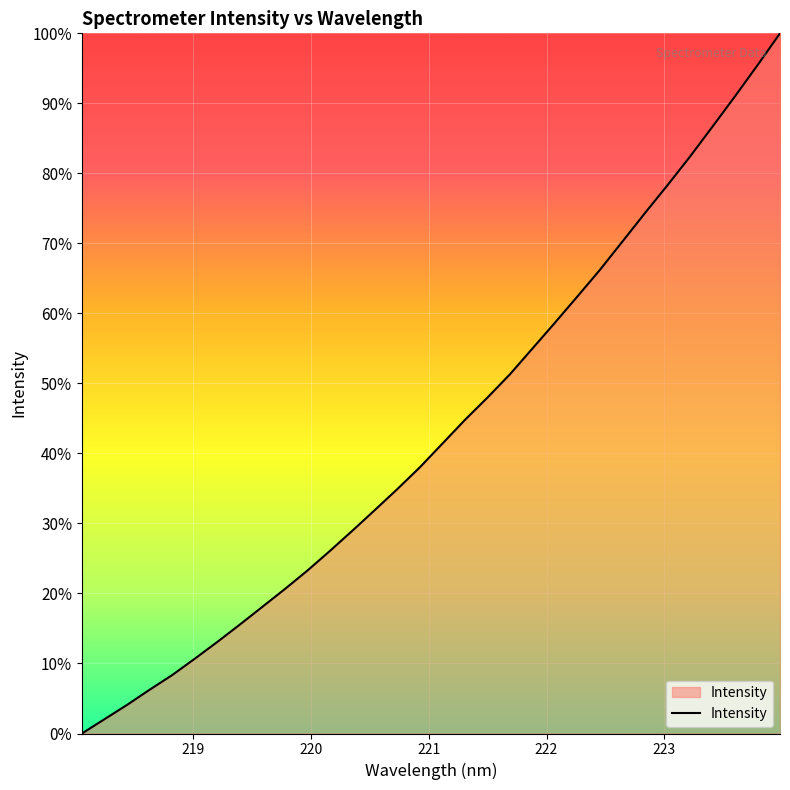

What is the difference between the maximum and minimum values?

100.0